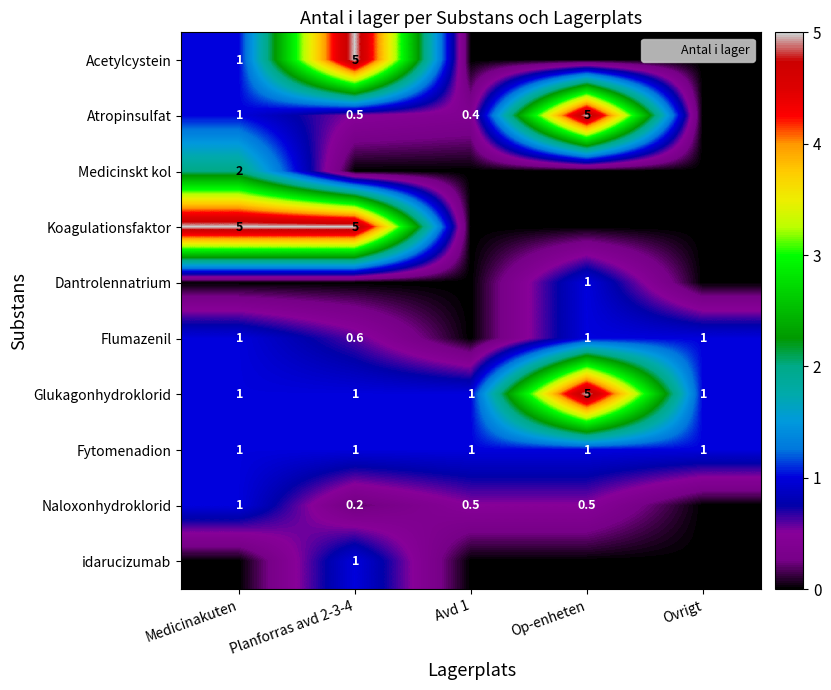

True or false: idarucizumab has a value of 0.0 at Avd 1.

True